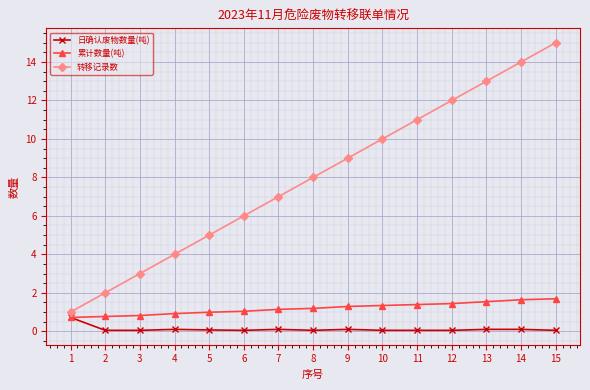

What is the minimum value for 转移记录数?

1.0